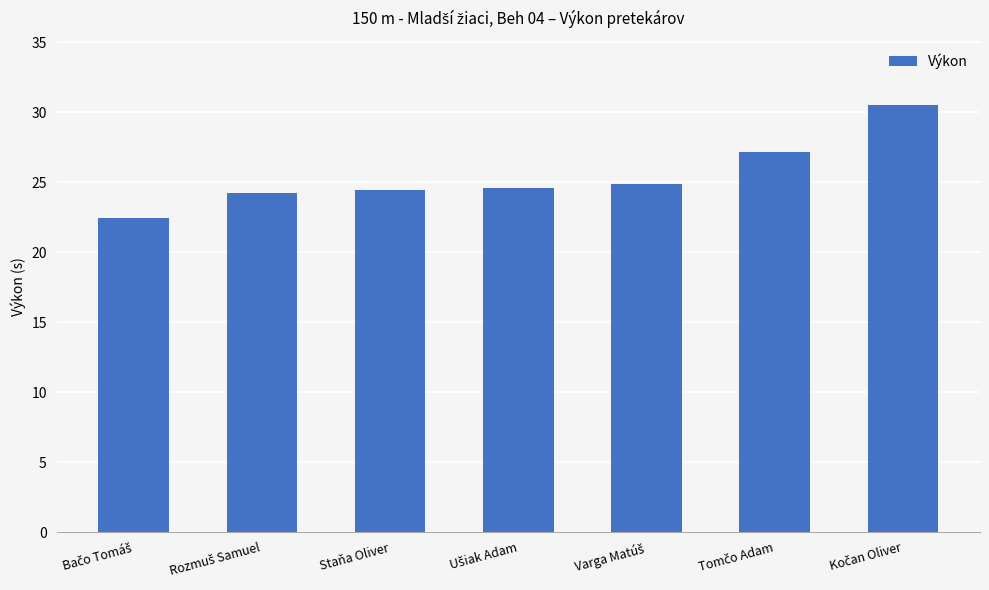

True or false: the data shows 24.4 at Staňa Oliver.

True